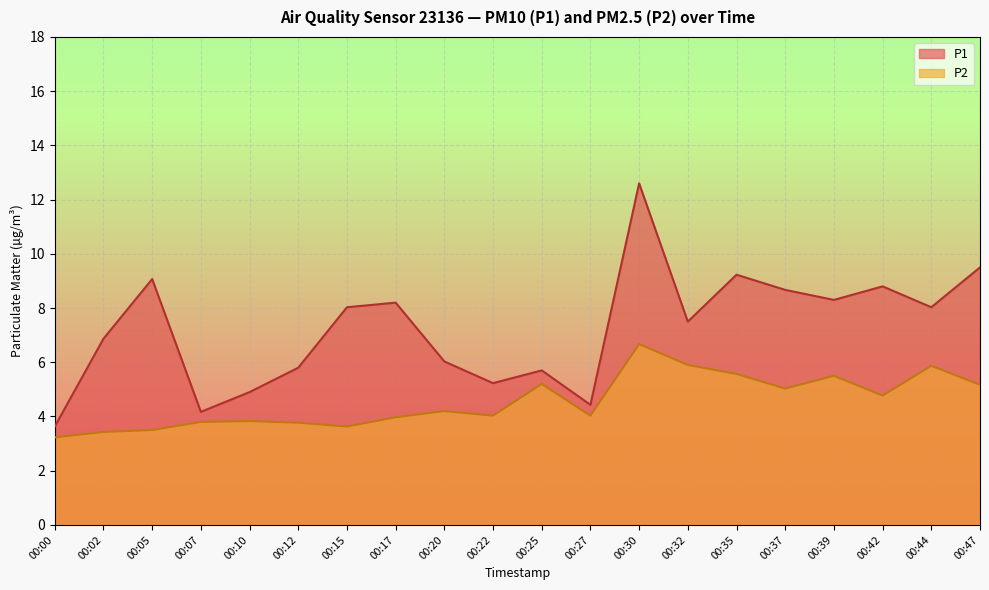

What is the difference between the maximum and minimum values in the P2 series?

3.4